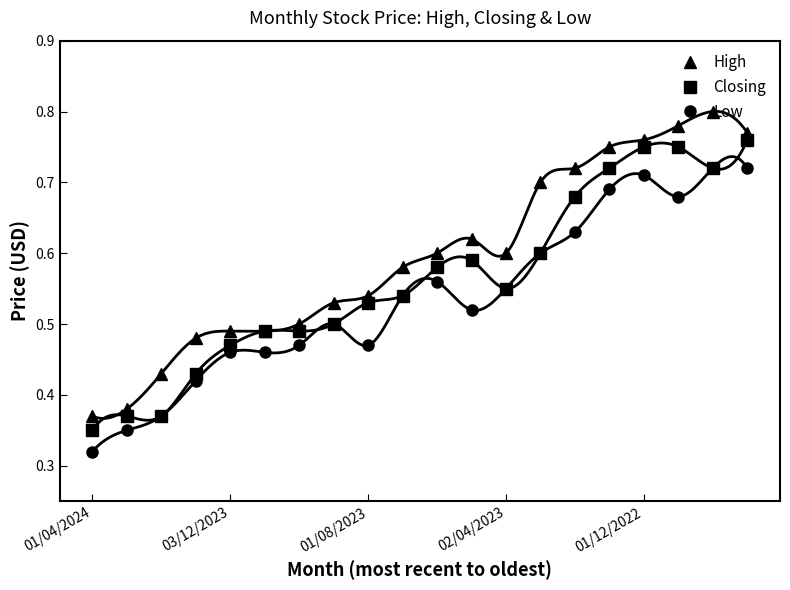

Reading left to right, list all the values displayed in this chart.

High: 0.4	0.4	0.4	0.5	0.5	0.5	0.5	0.5	0.5	0.6	0.6	0.6	0.6	0.7	0.7	0.8	0.8	0.8	0.8	0.8
Closing: 0.3	0.4	0.4	0.4	0.5	0.5	0.5	0.5	0.5	0.5	0.6	0.6	0.6	0.6	0.7	0.7	0.8	0.8	0.7	0.8
Low: 0.3	0.3	0.4	0.4	0.5	0.5	0.5	0.5	0.5	0.5	0.6	0.5	0.6	0.6	0.6	0.7	0.7	0.7	0.7	0.7